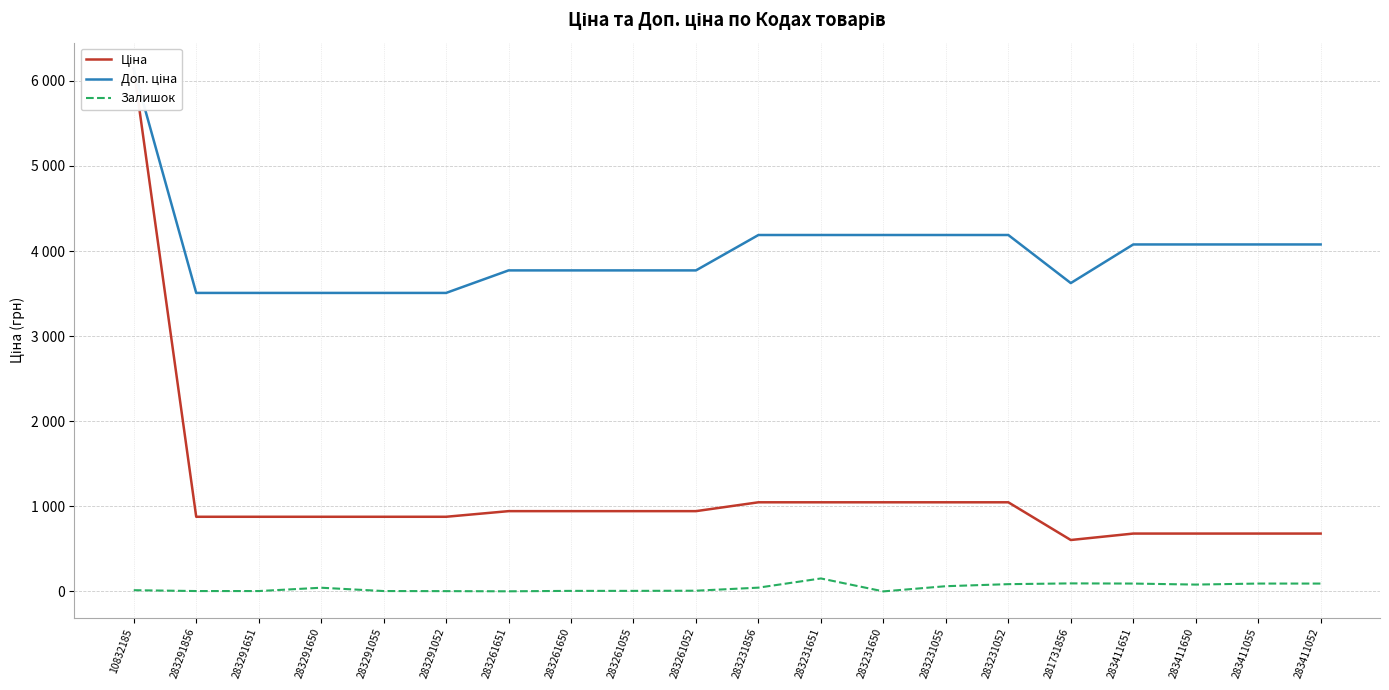

Rank the series by their maximum value, from highest to lowest.

Ціна, Доп. ціна, Залишок